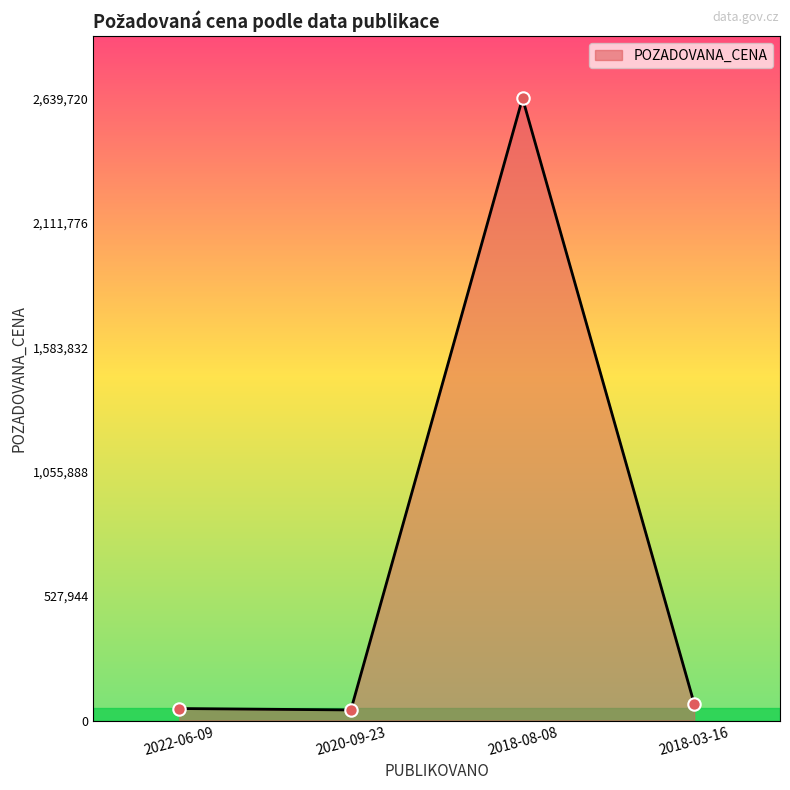

What is the change in value from 2020-09-23 to 2018-08-08?

+2594720